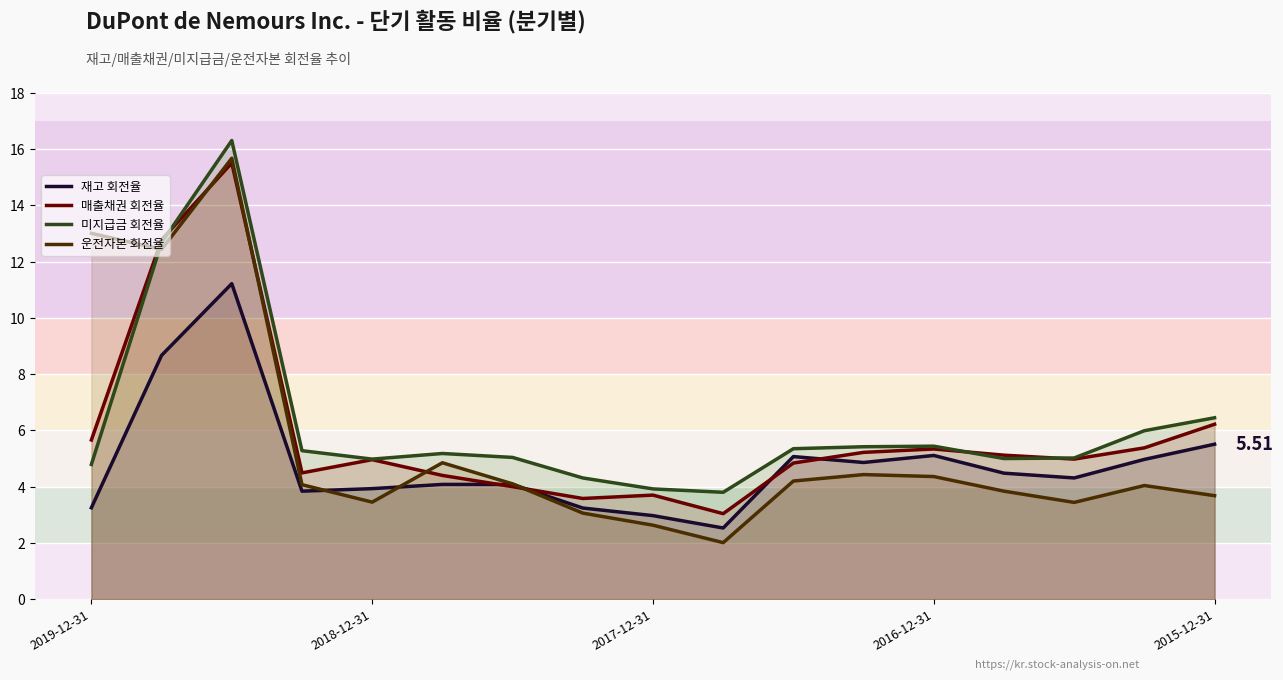

Rank the series at 15 from lowest to highest value.

운전자본 회전율, 재고 회전율, 매출채권 회전율, 미지급금 회전율